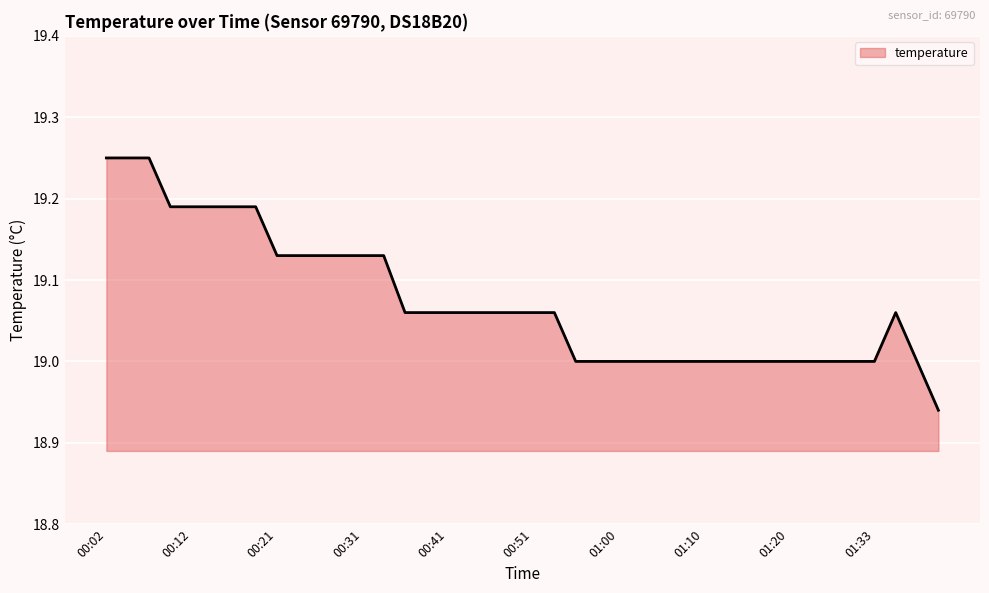

Reading right to left, transcribe all the data shown in this chart.

18.9	19.0	19.1	19.0	19.0	19.0	19.0	19.0	19.0	19.0	19.0	19.0	19.0	19.0	19.0	19.0	19.0	19.0	19.1	19.1	19.1	19.1	19.1	19.1	19.1	19.1	19.1	19.1	19.1	19.1	19.1	19.1	19.2	19.2	19.2	19.2	19.2	19.2	19.2	19.2